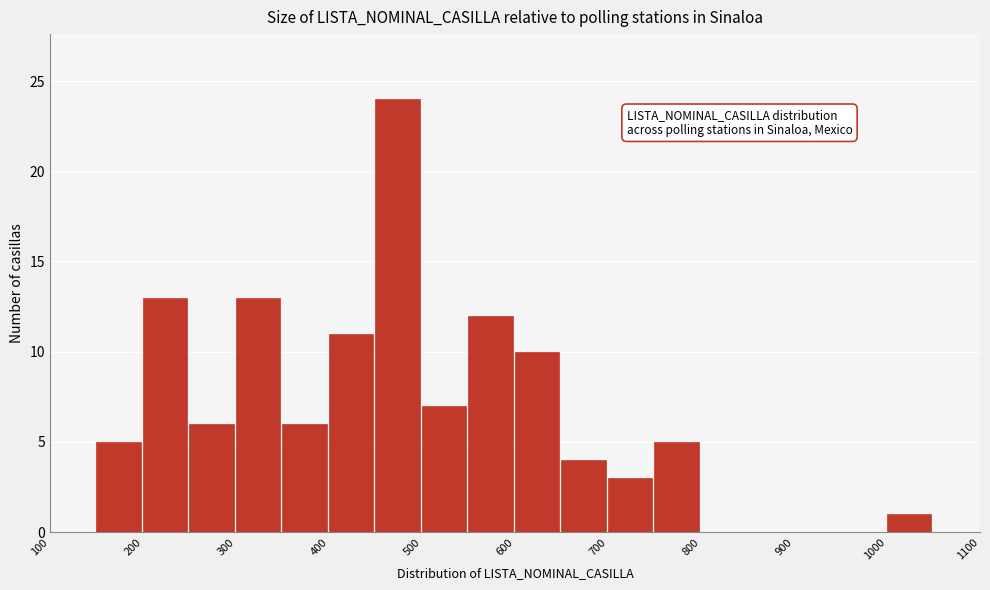

What is the height of the bar covering 600 to 650 on the x-axis? The values are not printed on the chart, so give them approximately, as read against the axis.

10